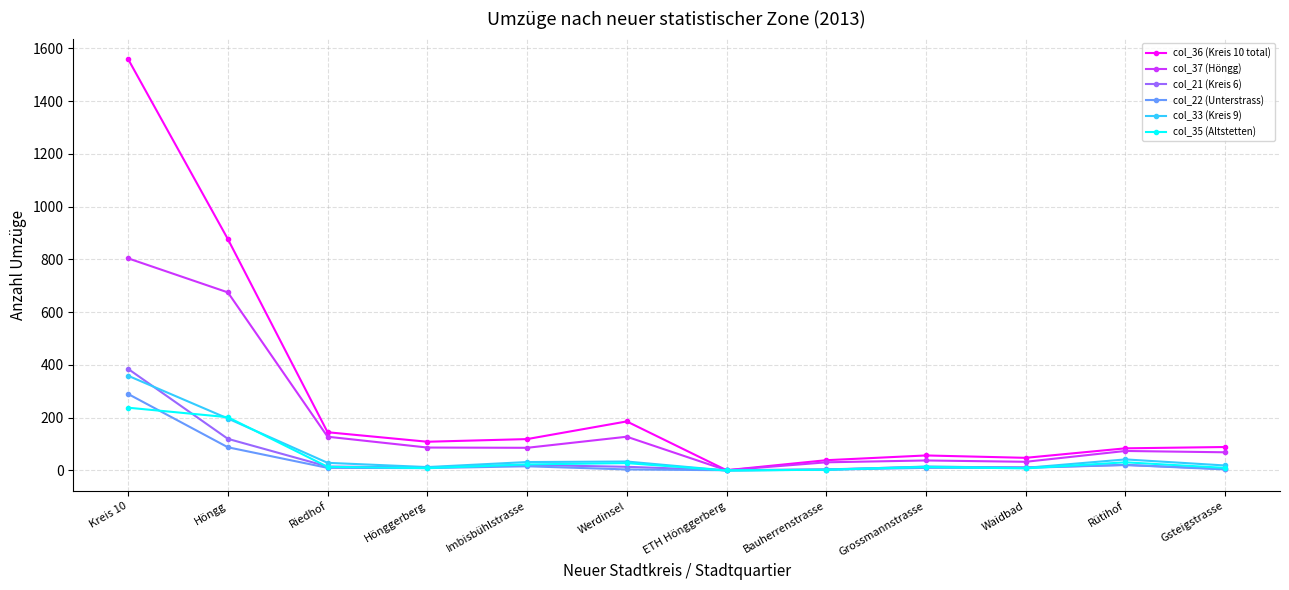

At which category is the sum across all series the highest?

Kreis 10